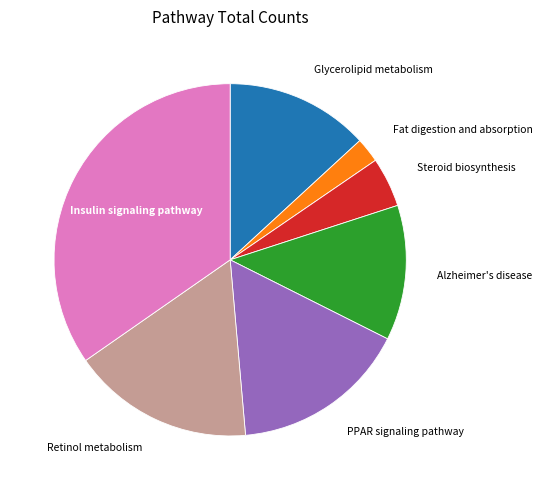

Is there a majority slice in this chart?

No